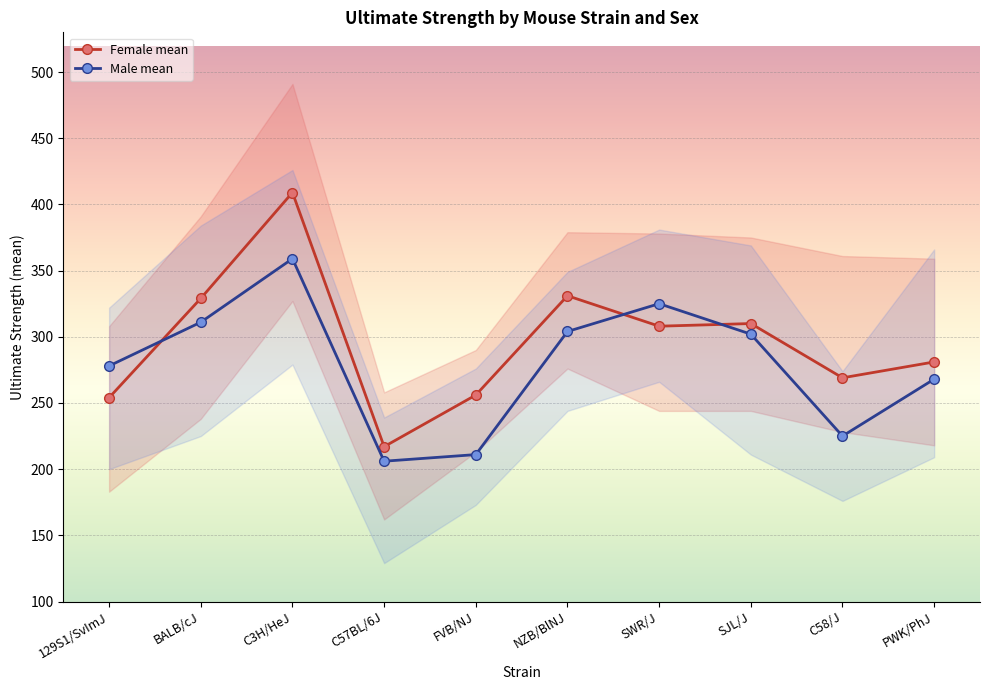

What is the label of the 9th point from the left?

C58/J